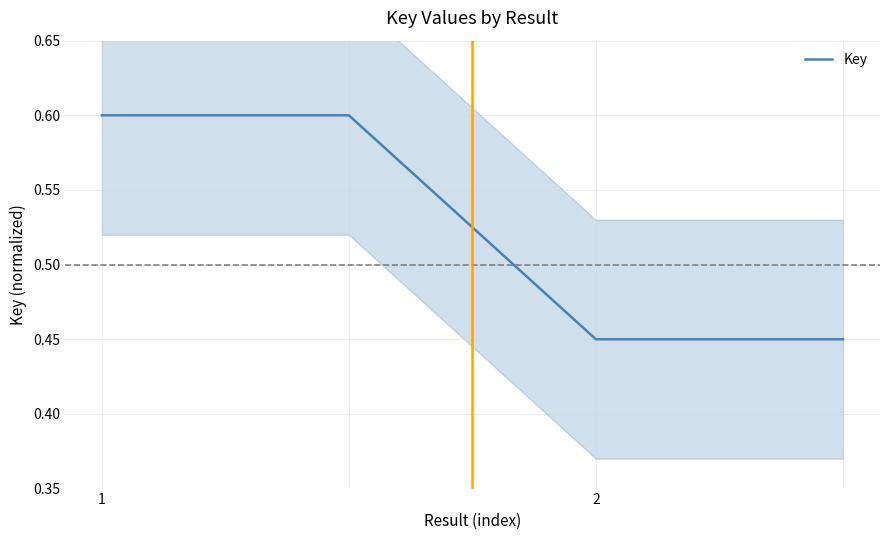

How many lines are shown in the chart?

1